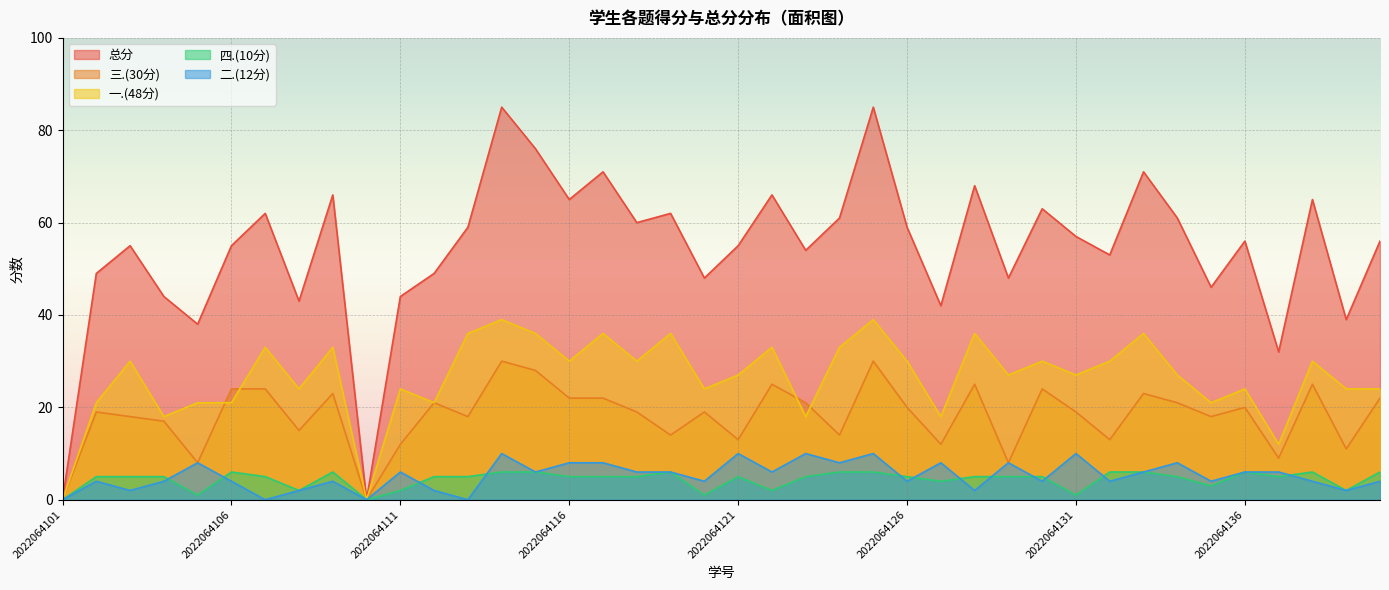

List the series in order of their peak value, lowest first.

四.(10分), 二.(12分), 三.(30分), 一.(48分), 总分